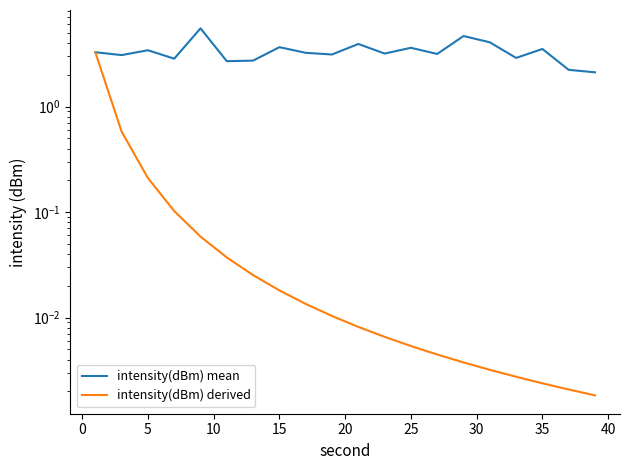

What is the difference between the second highest and minimum values in the intensity(dBm) mean series?

2.5